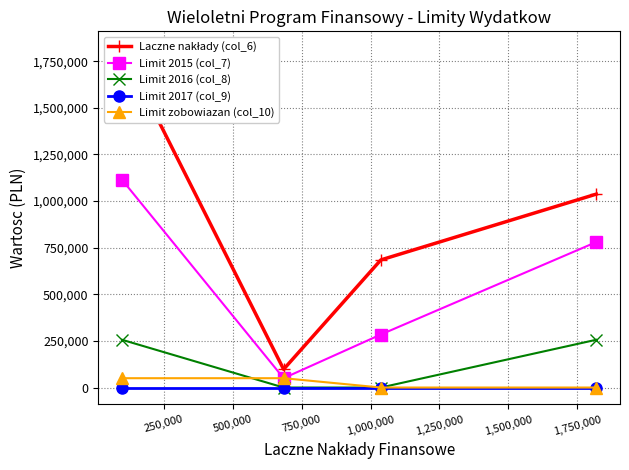

True or false: Limit zobowiazan (col_10) and Limit 2017 (col_9) cross at least once.

False